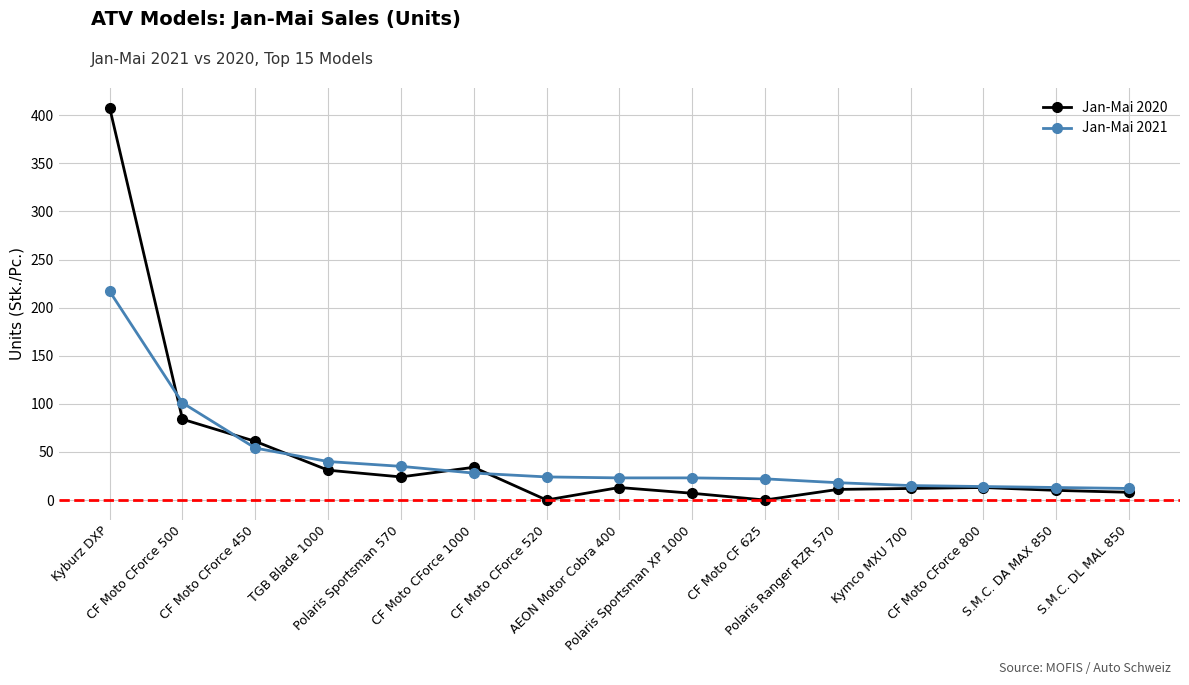

What position from the right is Kyburz DXP?

15